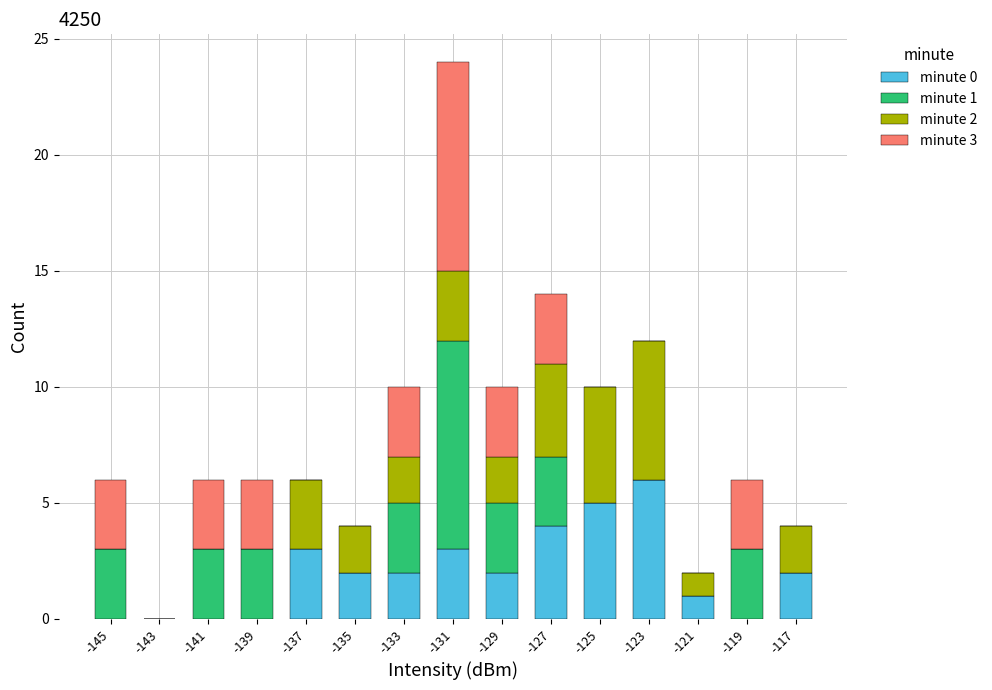

The value of minute 0 at -119 is -3. True or false?

False